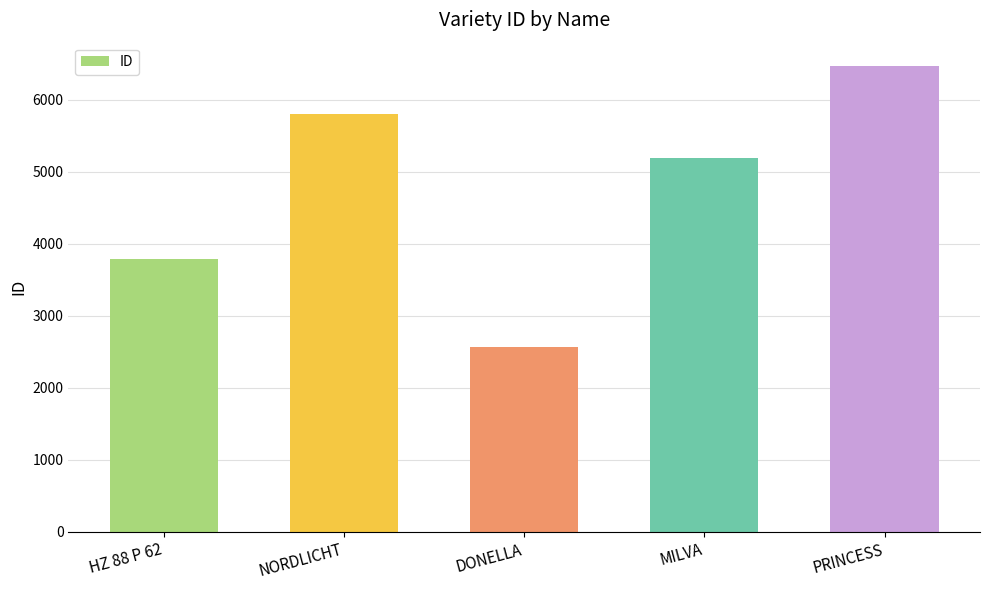

What position from the left is PRINCESS?

5